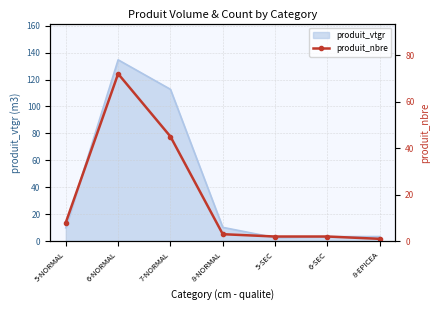

What position from the left is 5-SEC?

5